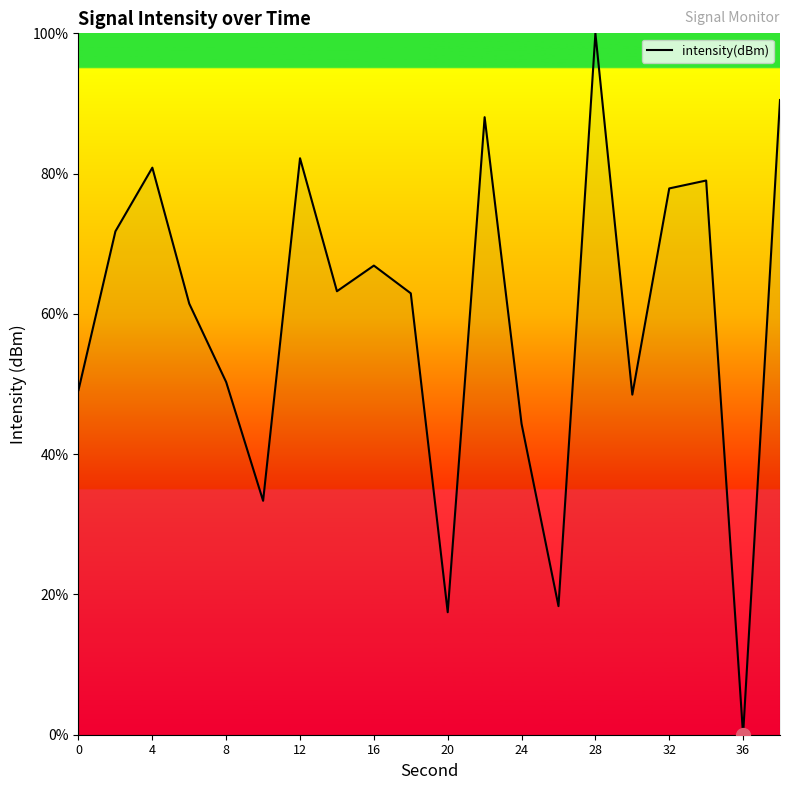

What is the greatest value displayed?

100.0